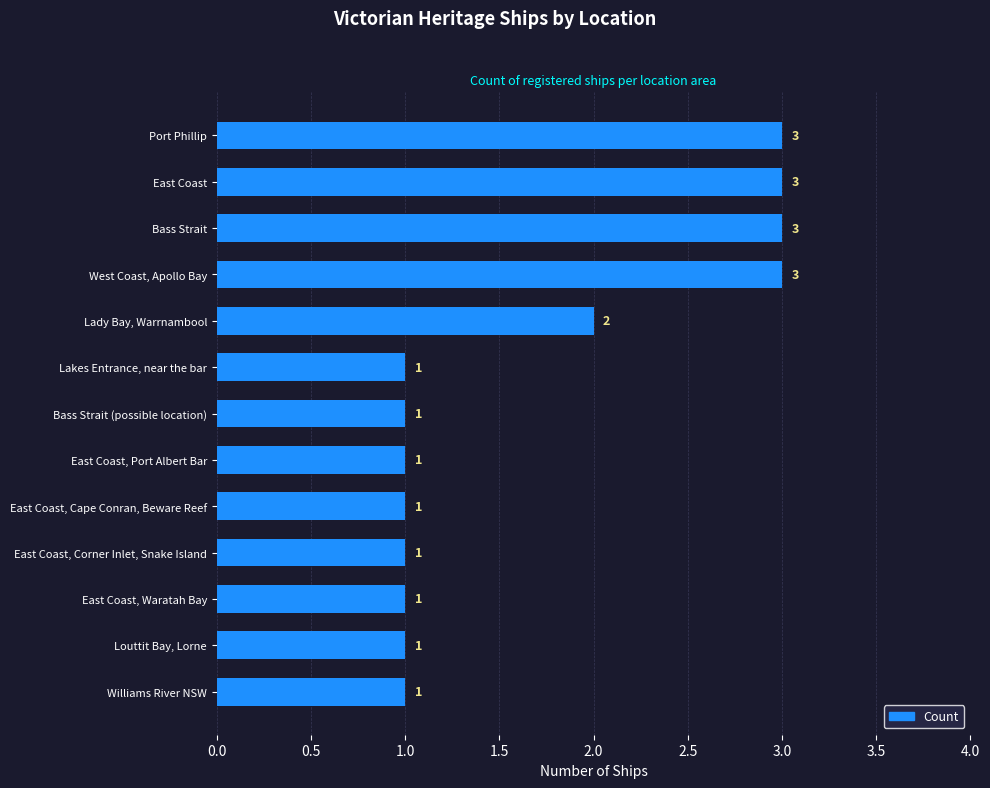

The chart shows a value of 5 at East Coast. True or false?

False